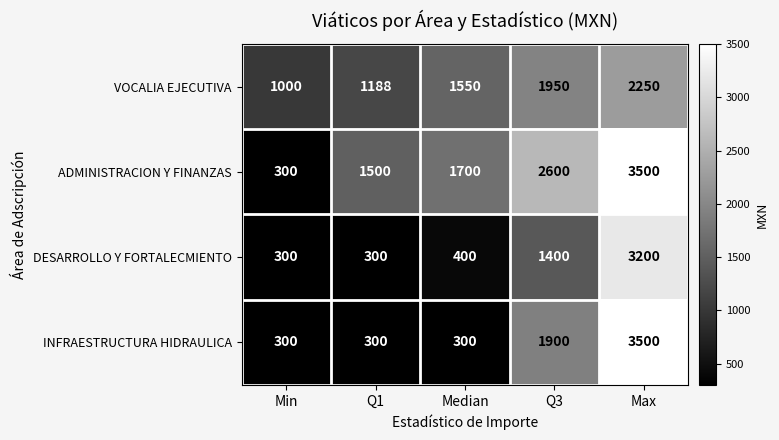

List the series in order of their overall mean, lowest first.

DESARROLLO Y FORTALECMIENTO, INFRAESTRUCTURA HIDRAULICA, VOCALIA EJECUTIVA, ADMINISTRACION Y FINANZAS